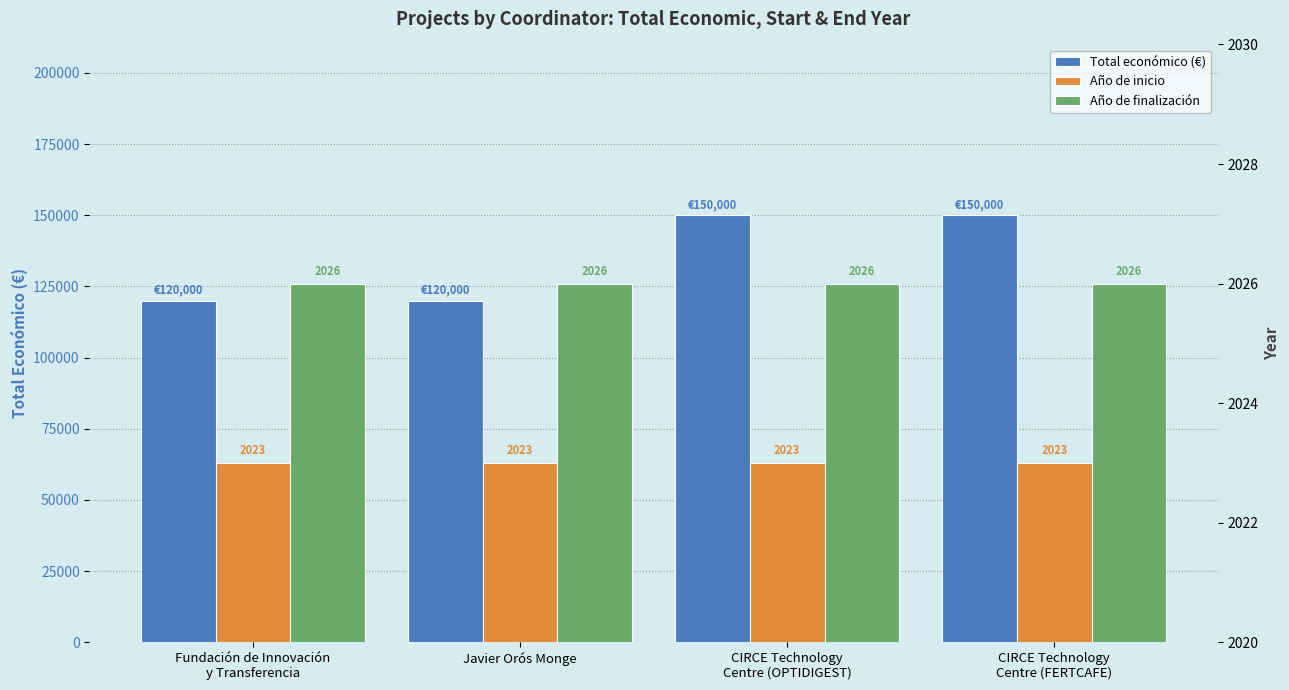

What are all the series names shown in the legend?

Total económico (€), Año de inicio, Año de finalización